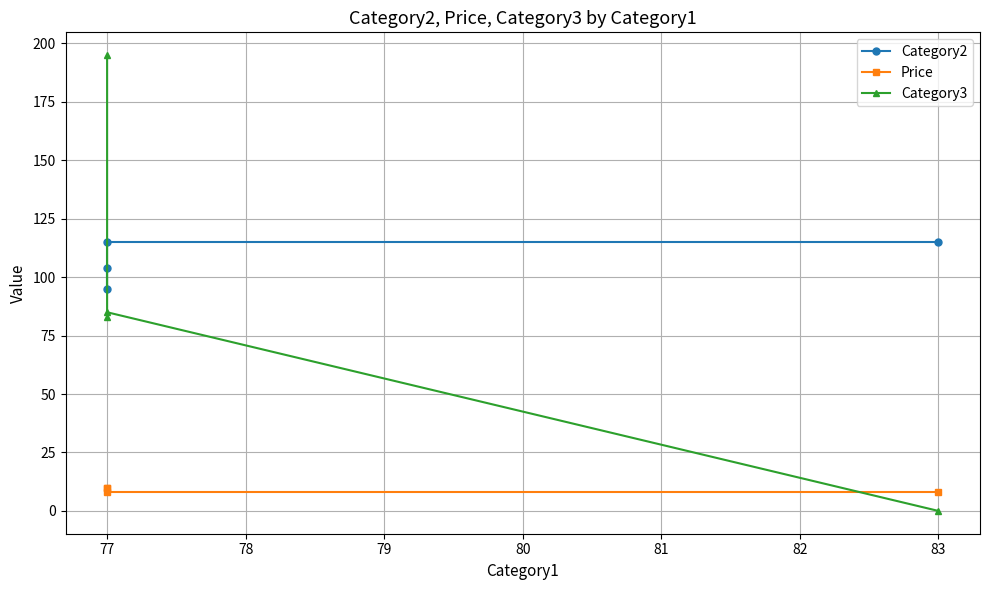

What is the difference between the maximum and minimum values in the Category2 series?

20.0